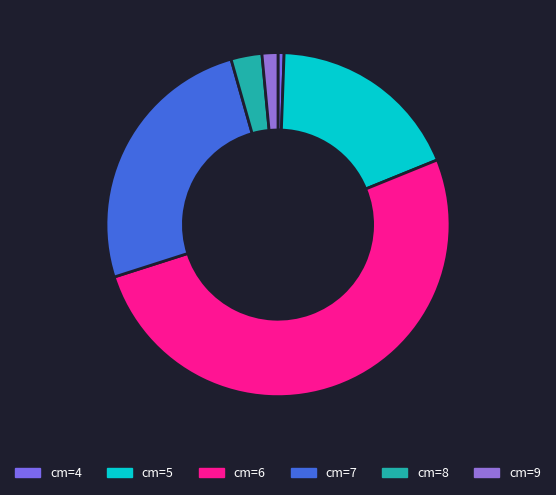

Which slice represents more than half of the pie?

cm=6